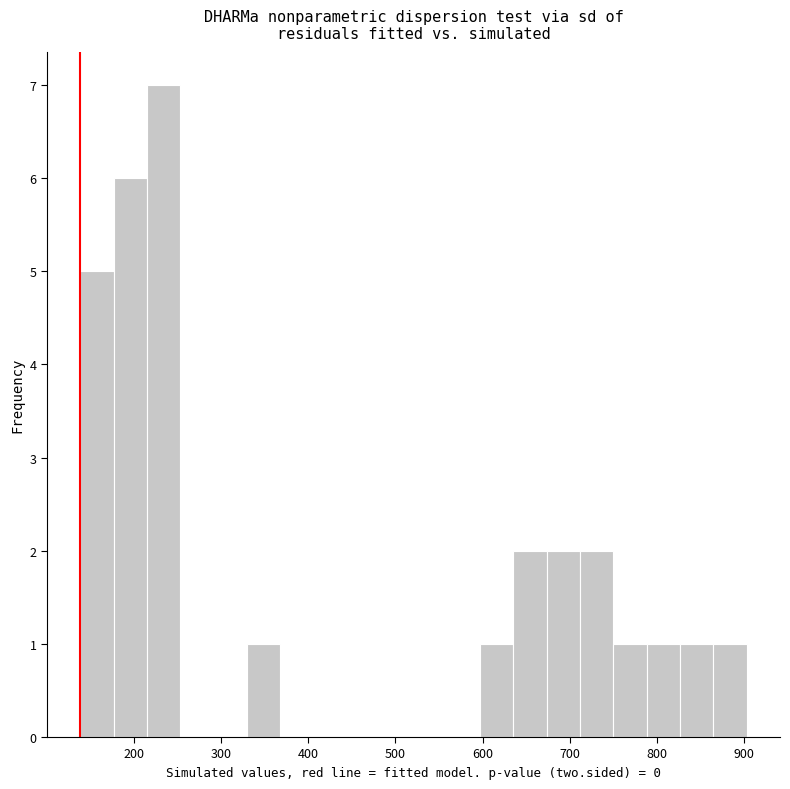

Around what value on the x-axis is the tallest bar? Give the approximate position of its centre, as read against the axis.

230